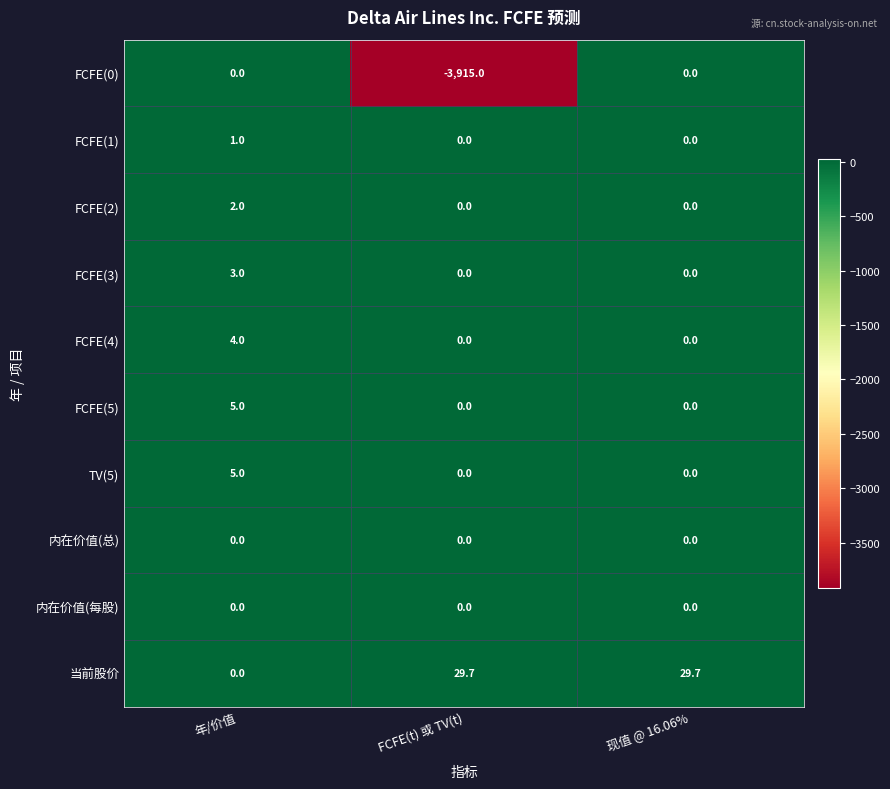

How many series are shown in this chart?

10